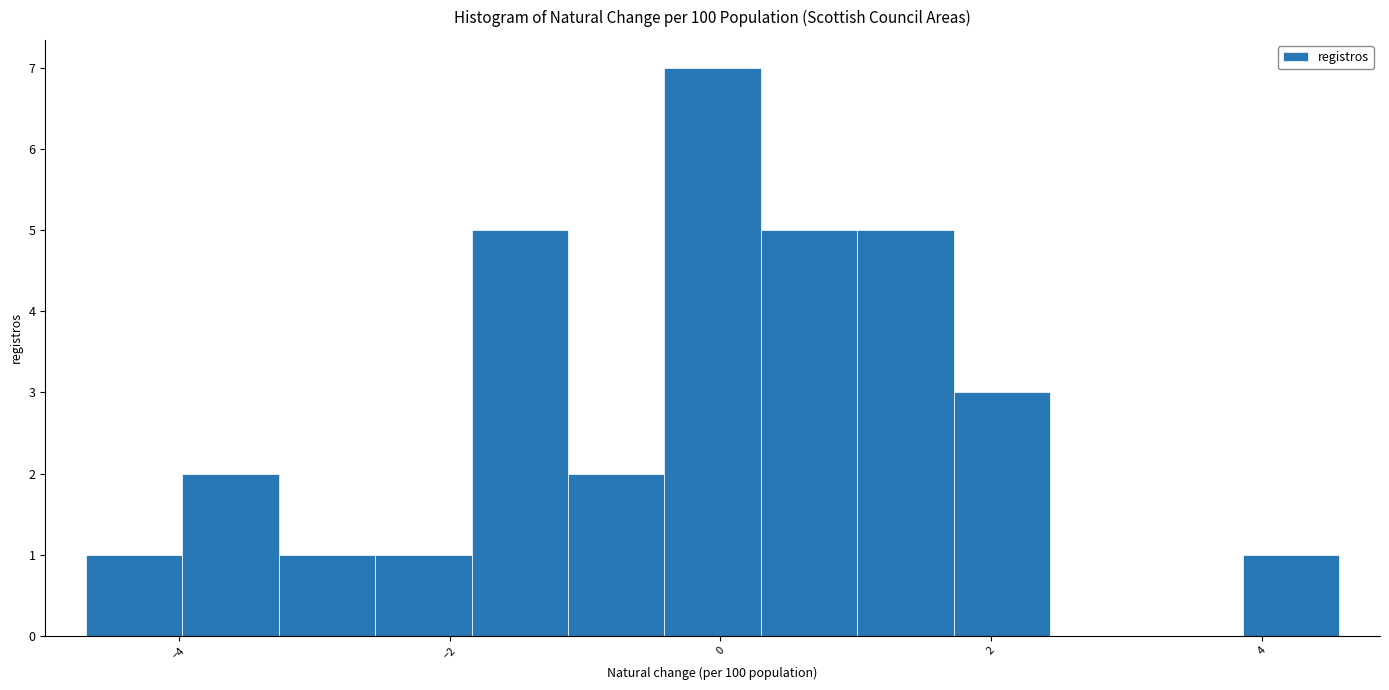

Around what value on the x-axis is the tallest bar? Give the approximate position of its centre, as read against the axis.

0.0